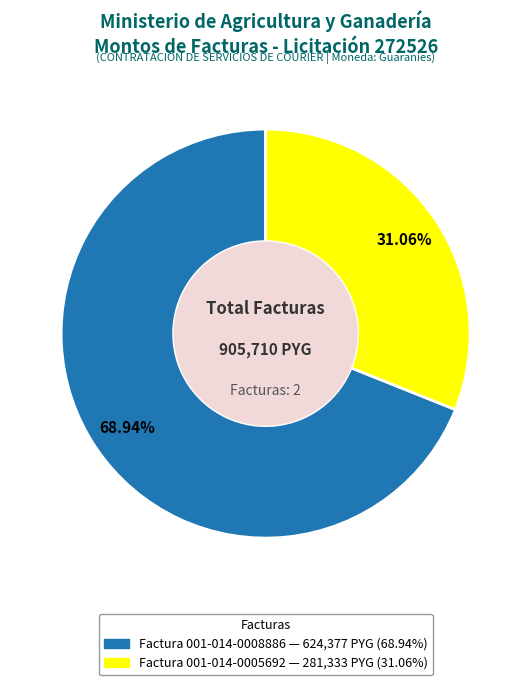

Which category has the smallest portion of the pie?

Factura 001-014-0005692